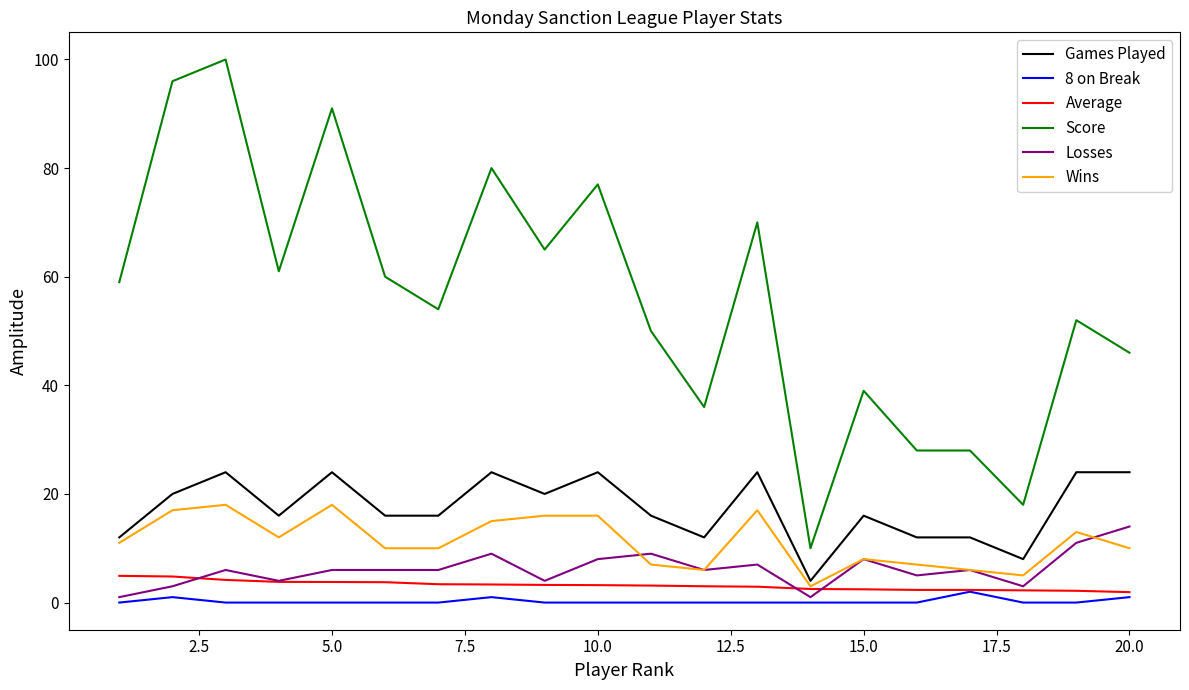

What is the maximum value shown in the chart?

100.0